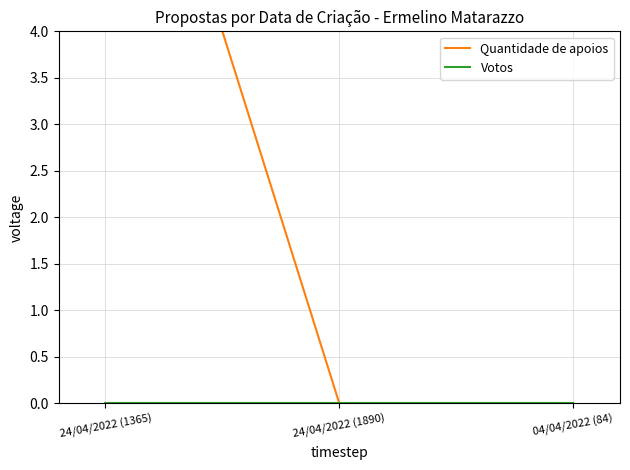

What is the label of the 2nd point from the left?

24/04/2022 (1890)